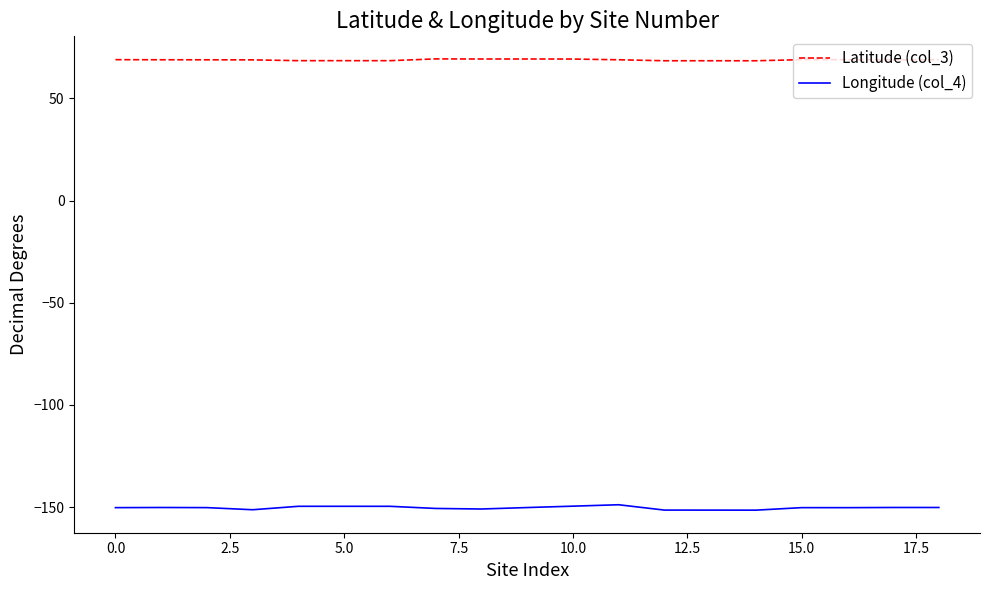

Rank the series by their average value, from highest to lowest.

Latitude (col_3), Longitude (col_4)